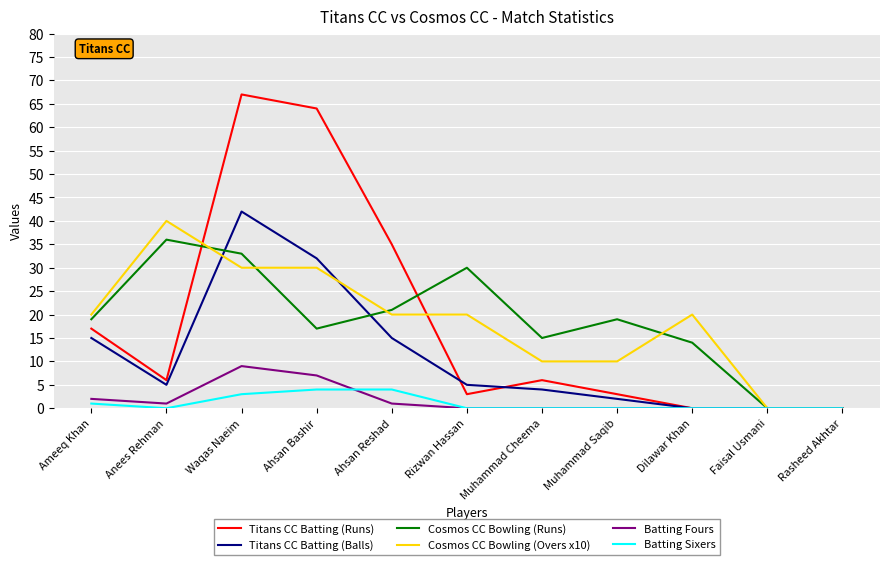

What is the highest value of the Batting Fours series?

9